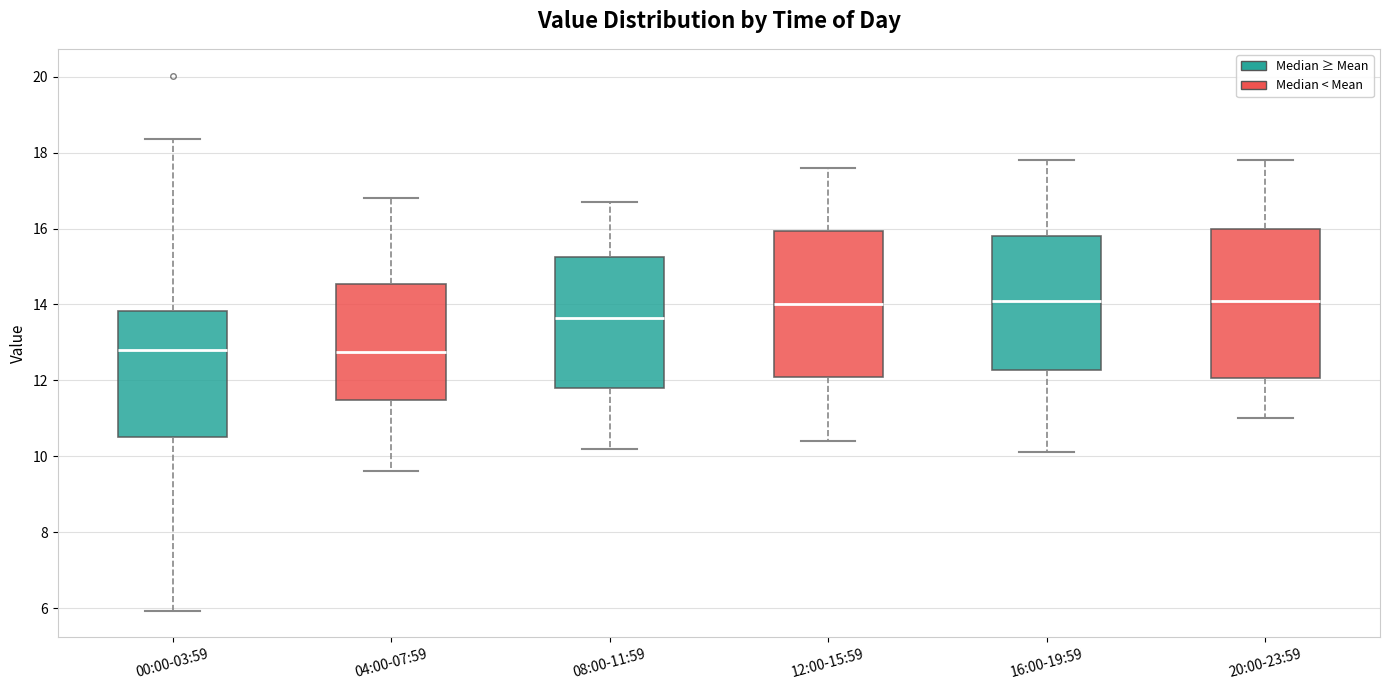

Reading left to right, read every box against the y-axis: the position of its median line, the range the box covers, and the ends of its whiskers. The values are not printed on the chart, so give them approximately, as read against the axis.

00:00-03:59: median 12.8, box 10.6 to 13.8, whiskers 6.0 to 18.4
04:00-07:59: median 12.8, box 11.4 to 14.6, whiskers 9.6 to 16.8
08:00-11:59: median 13.6, box 11.8 to 15.2, whiskers 10.2 to 16.8
12:00-15:59: median 14.0, box 12.0 to 16.0, whiskers 10.4 to 17.6
16:00-19:59: median 14.2, box 12.2 to 15.8, whiskers 10.2 to 17.8
20:00-23:59: median 14.2, box 12.0 to 16.0, whiskers 11.0 to 17.8